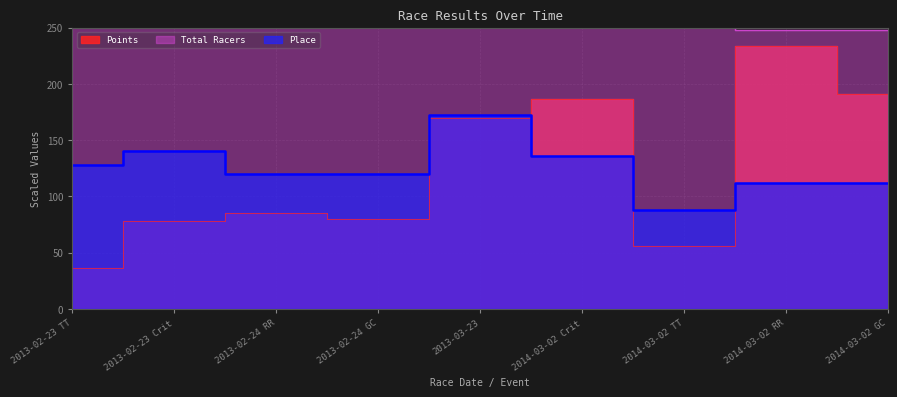

Reading left to right, transcribe all the data shown in this chart.

Points: 36.1	78.1	85.2	80.2	169.3	186.5	56.1	233.4	190.9
Place: 128.0	140.0	120.0	120.0	172.0	136.0	88.0	112.0	112.0
Total Racers: 416.0	408.0	416.0	416.0	368.0	272.0	320.0	248.0	248.0